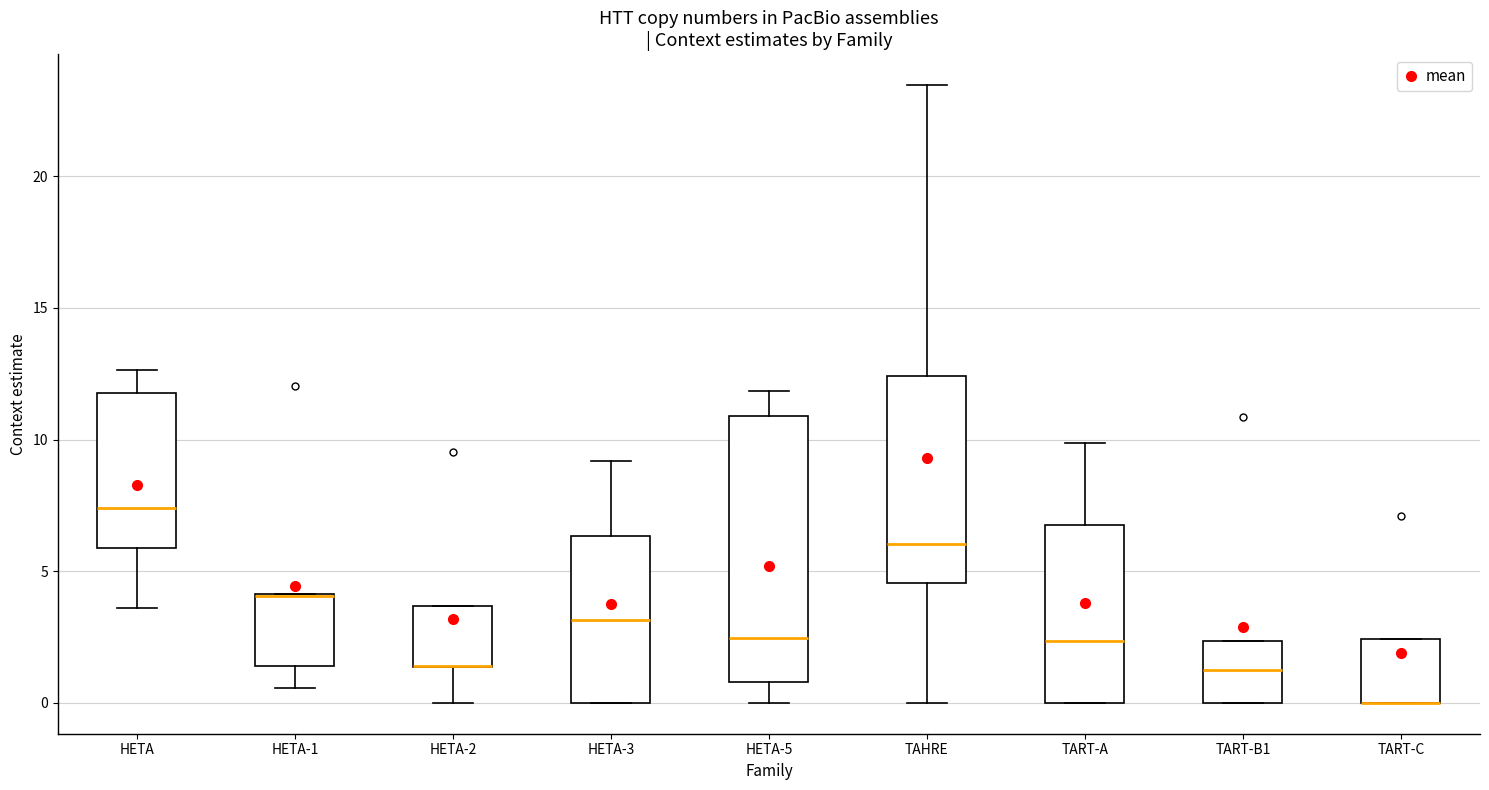

Comparing the boxes themselves (not the whiskers), which one is the tallest?

HETA-5